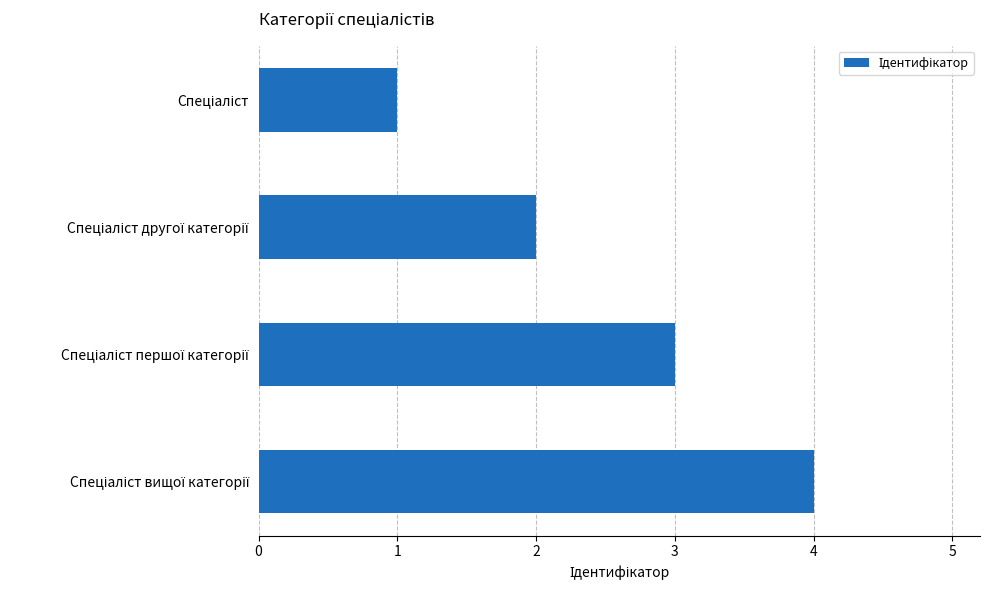

What is the greatest value displayed?

4